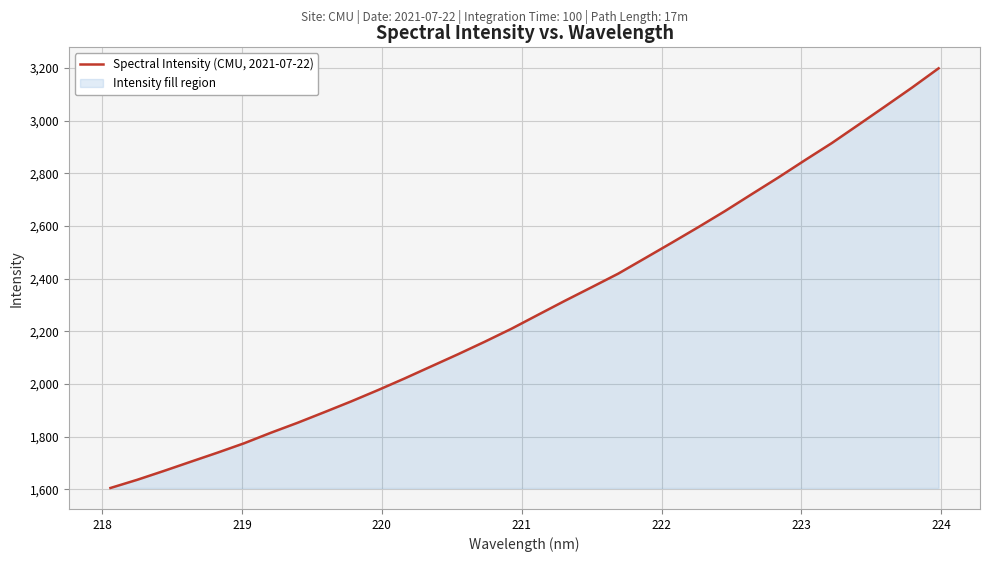

What is the maximum value shown in the chart?

3198.4